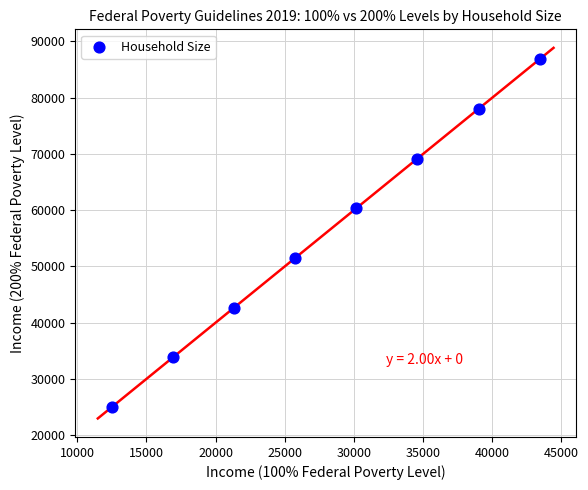

What is the range of X values (max minus min)?

30940